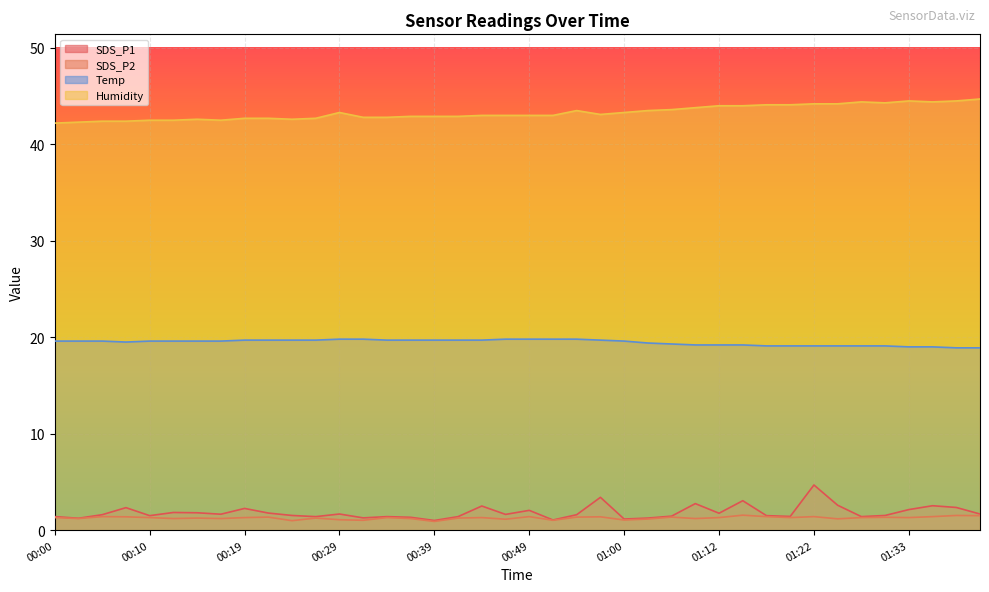

At 01:25, list the series in order from largest to smallest.

Humidity, Temp, SDS_P1, SDS_P2